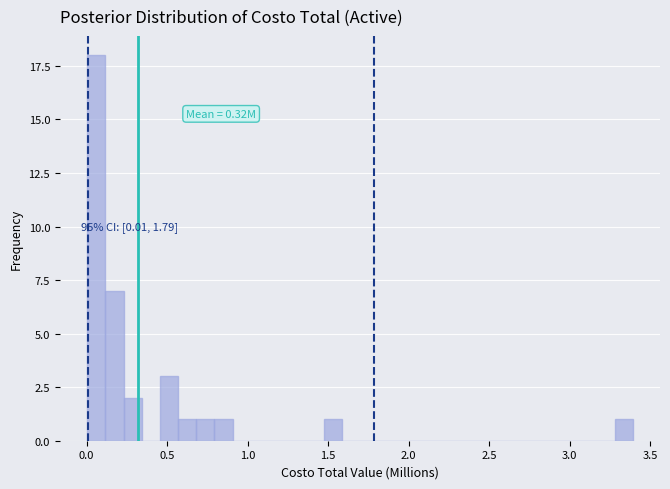

Read against the x-axis, roughly where is the centre of the tallest bar?

0.05